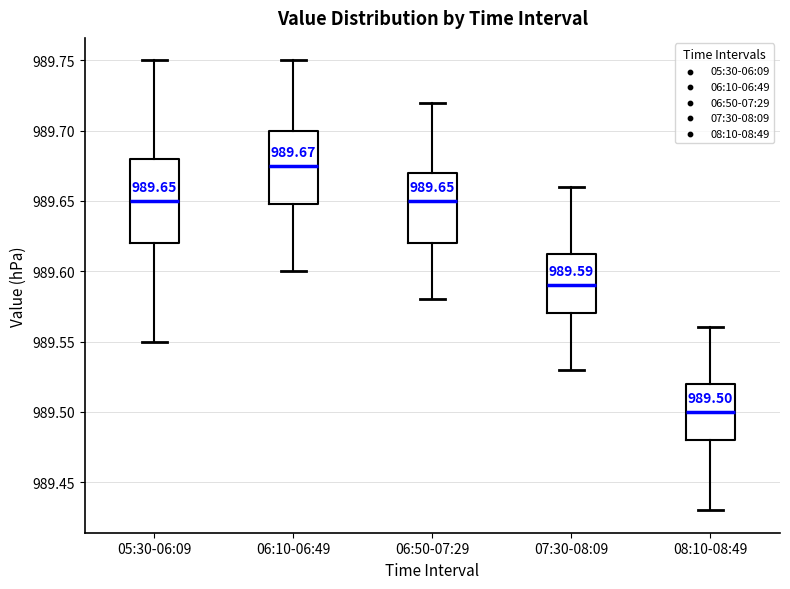

Which box has the lowest median line?

08:10-08:49